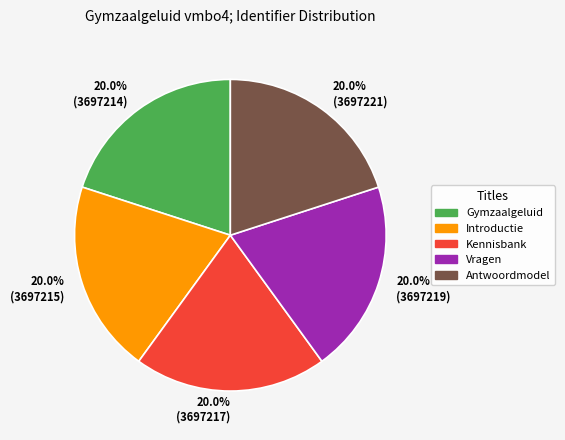

What is the ratio of the value at 20.0% (3697219) to the value at 20.0% (3697214)?

1.0